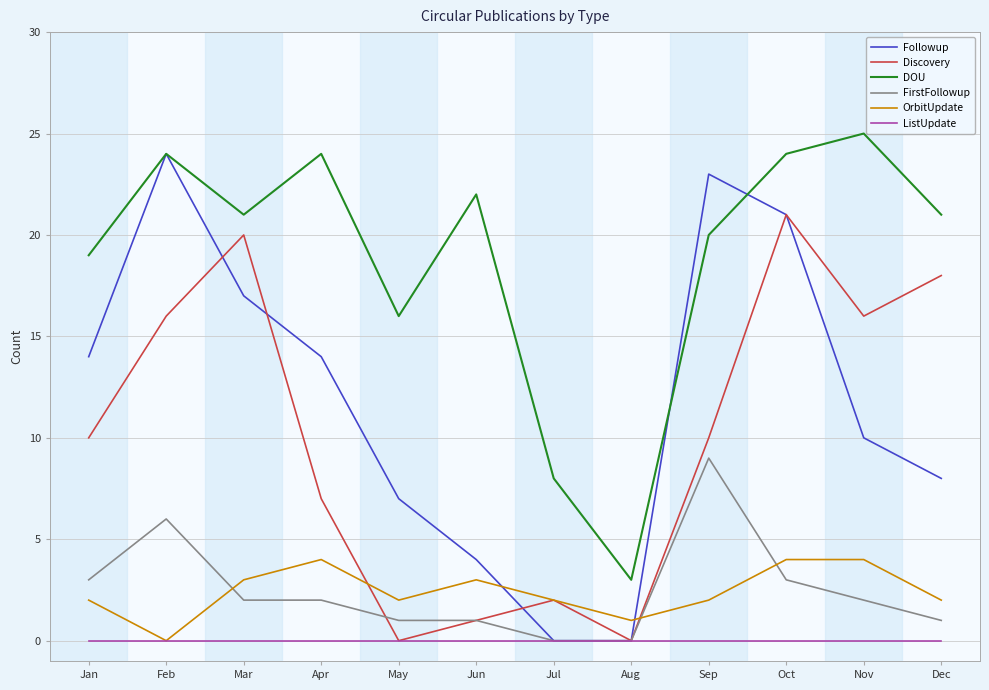

True or false: FirstFollowup and DOU intersect in this chart.

False